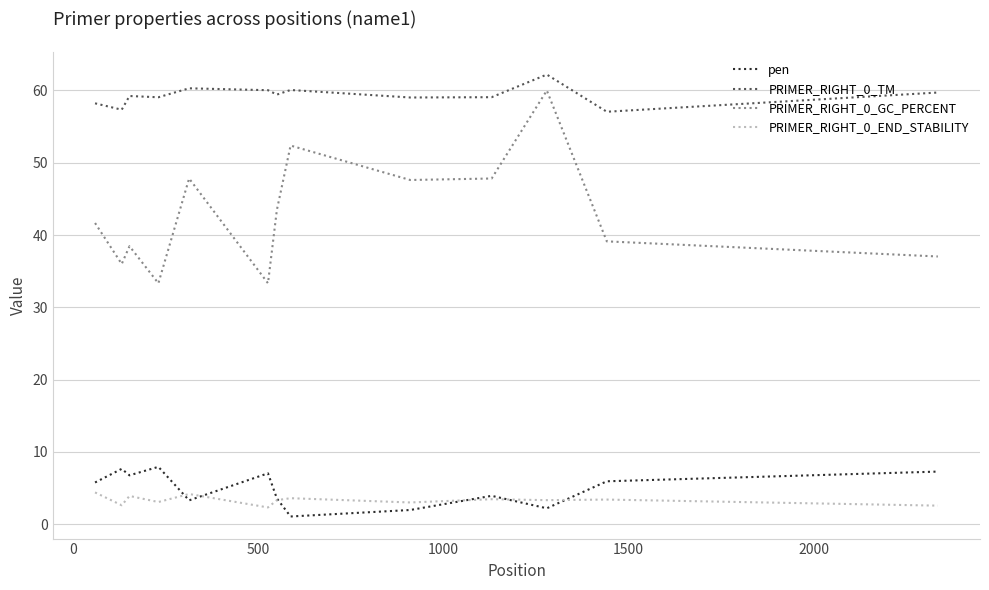

Which series has the largest range (max minus min)?

PRIMER_RIGHT_0_GC_PERCENT